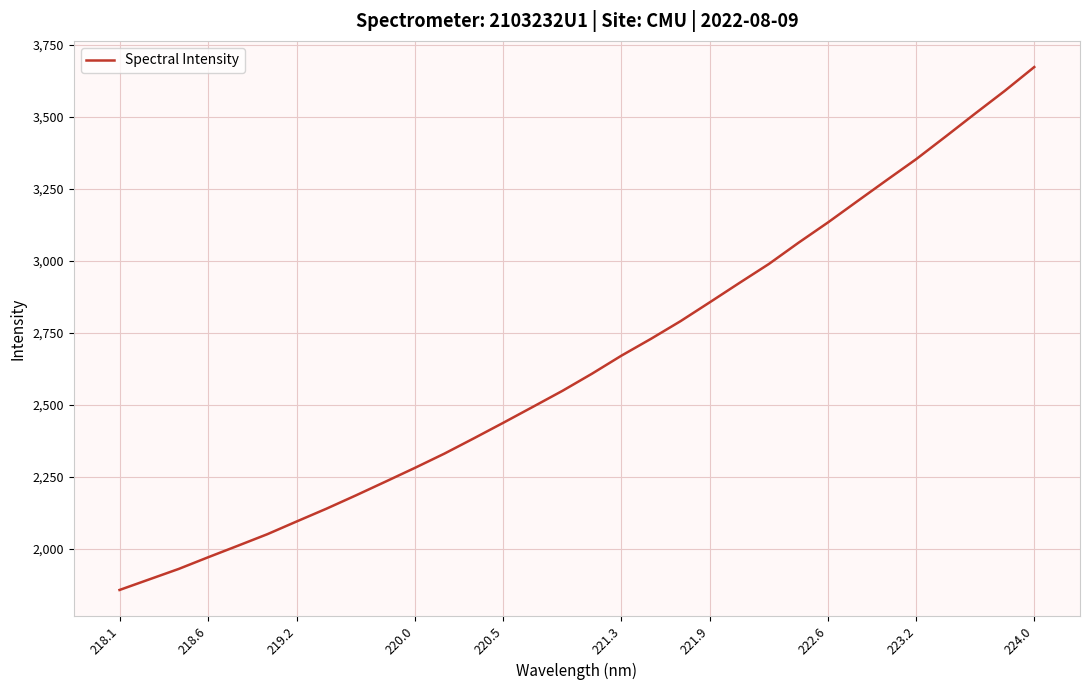

What is the greatest value displayed?

3673.7